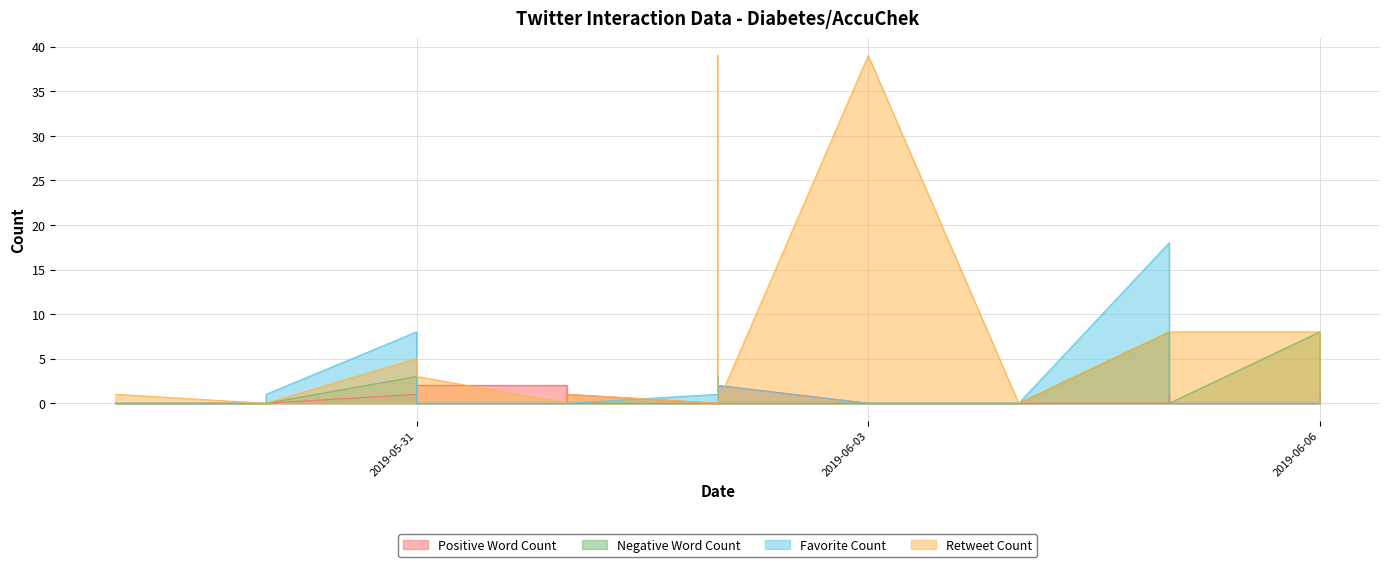

Which label corresponds to the smallest value in the chart?

2019-05-29